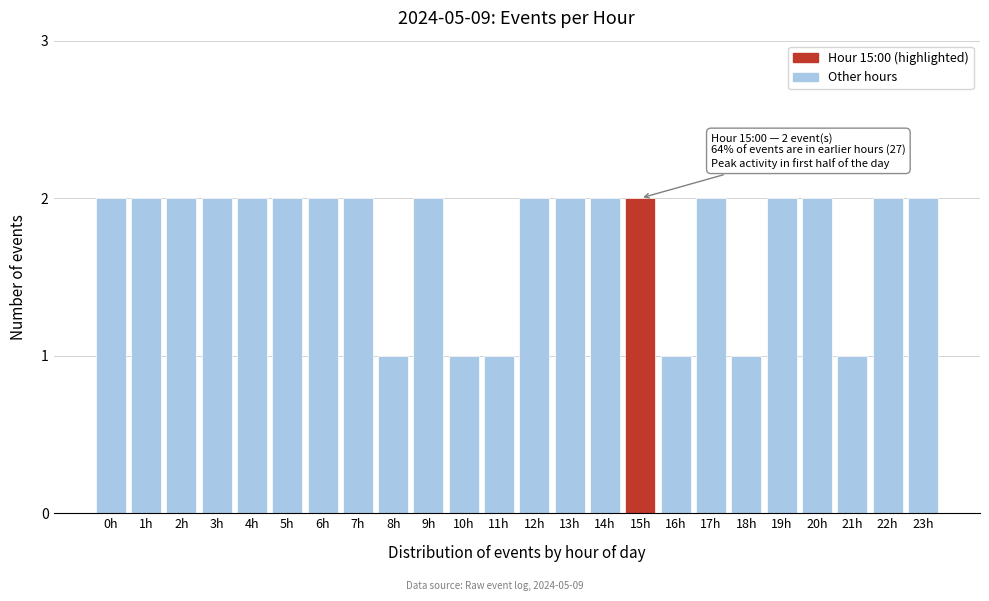

Reading left to right, extract all data points from this chart.

0h=2	1h=2	2h=2	3h=2	4h=2	5h=2	6h=2	7h=2	8h=1	9h=2	10h=1	11h=1	12h=2	13h=2	14h=2	15h=2	16h=1	17h=2	18h=1	19h=2	20h=2	21h=1	22h=2	23h=2